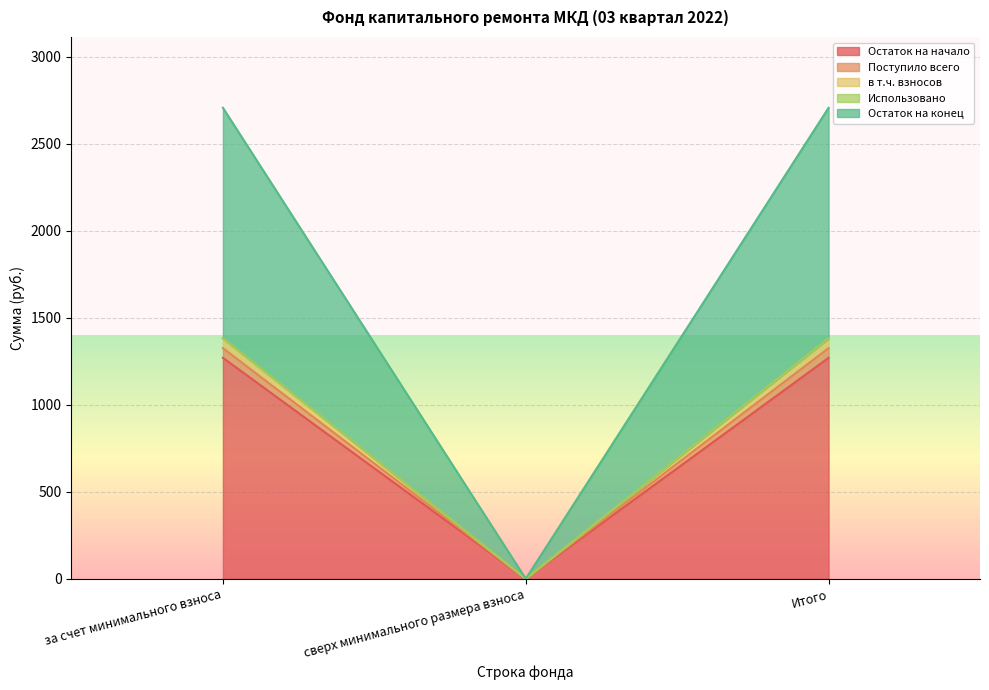

Is the value of в т.ч. взносов at за счет минимального взноса greater than the value of Поступило всего at сверх минимального размера взноса?

Yes